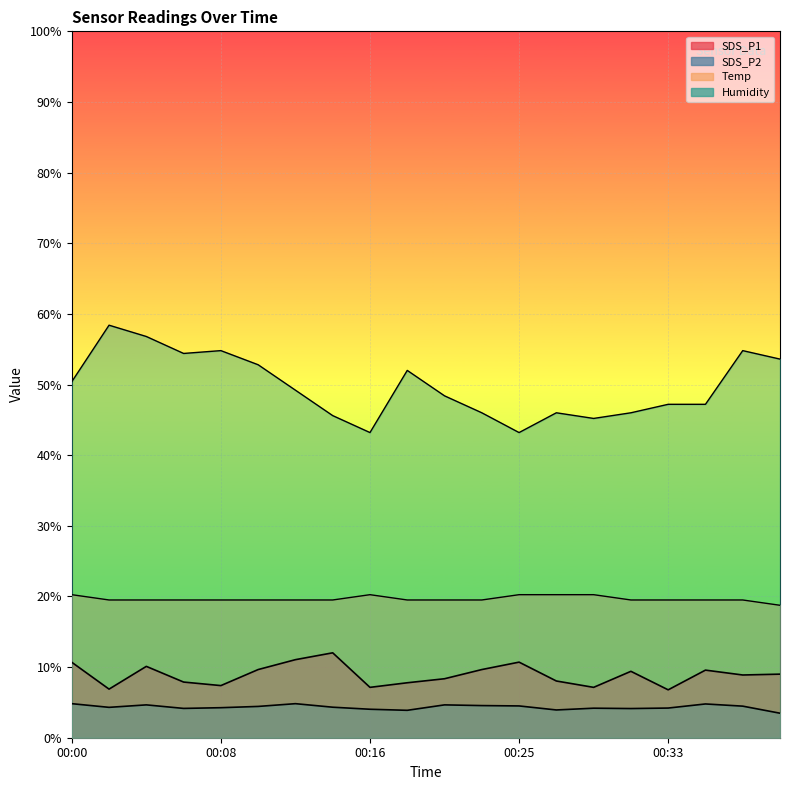

What is the average value of the SDS_P2 series?

4.8